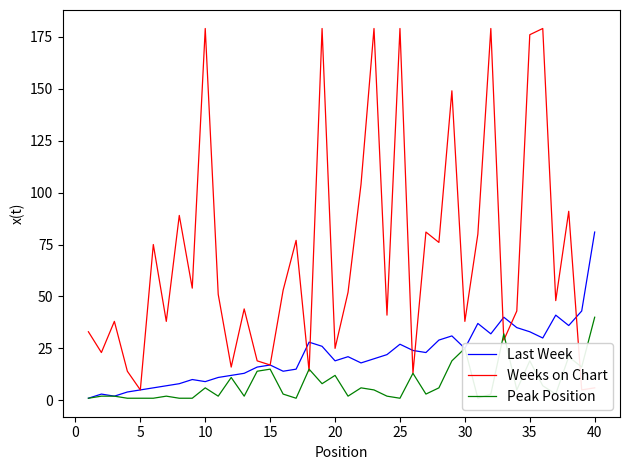

How many series are shown in this chart?

3